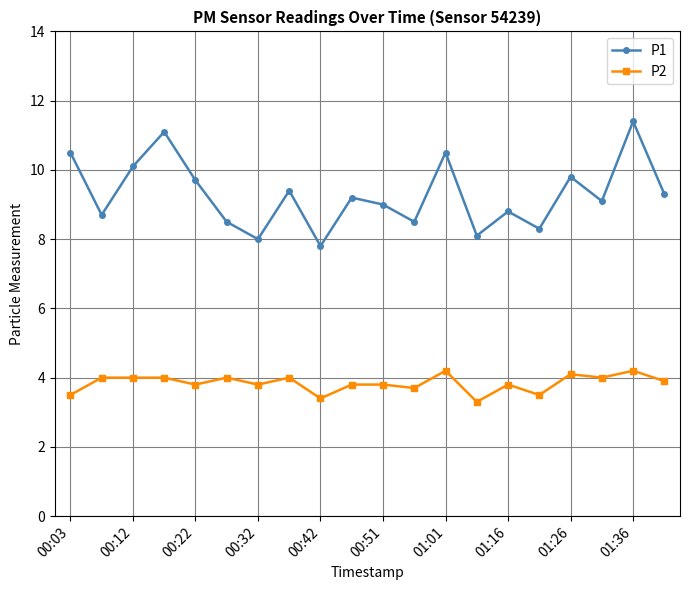

True or false: P2 and P1 intersect in this chart.

False